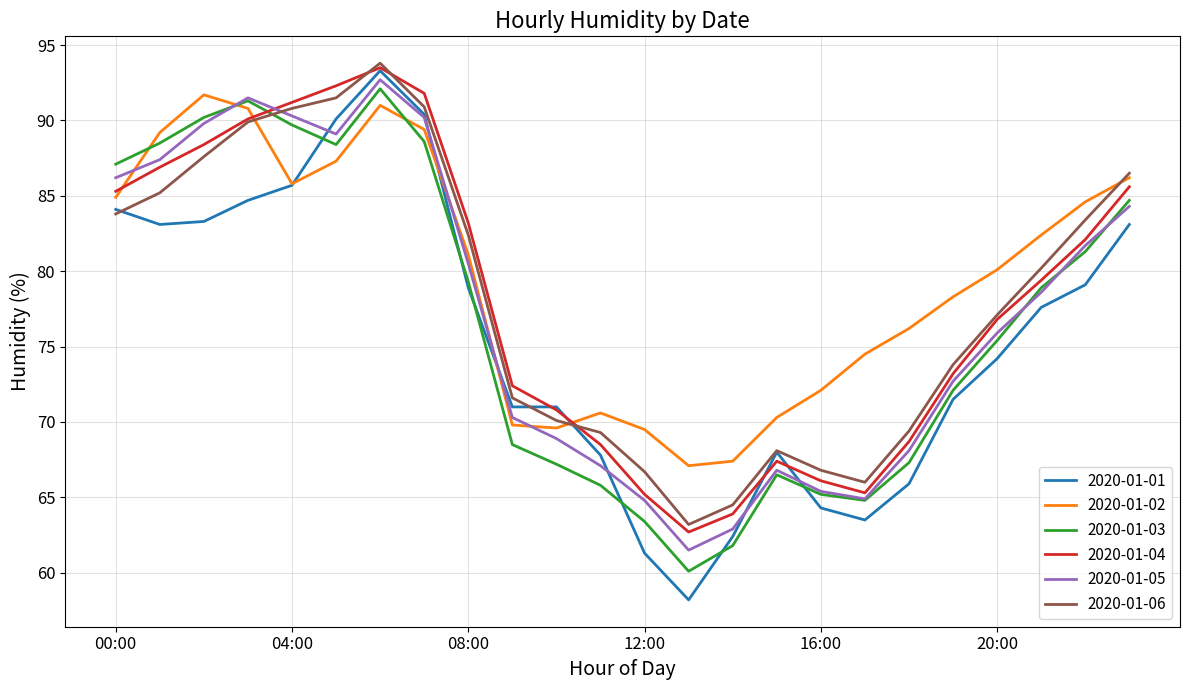

How many times do 2020-01-01 and 2020-01-03 cross each other?

6